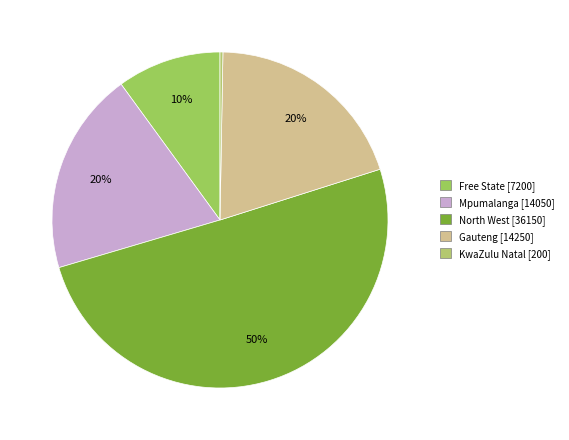

Count the number of slices in the pie.

5